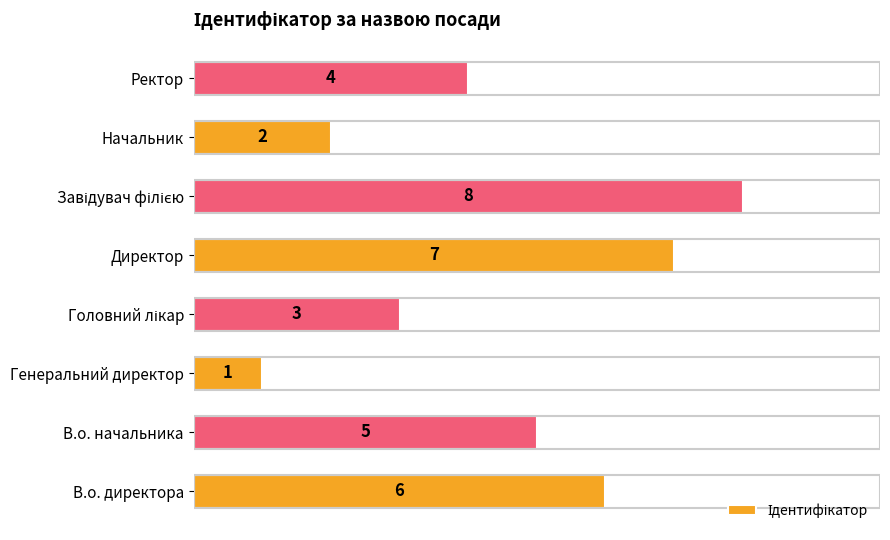

What is the ratio of the value at В.о. начальника to the value at В.о. директора?

0.8